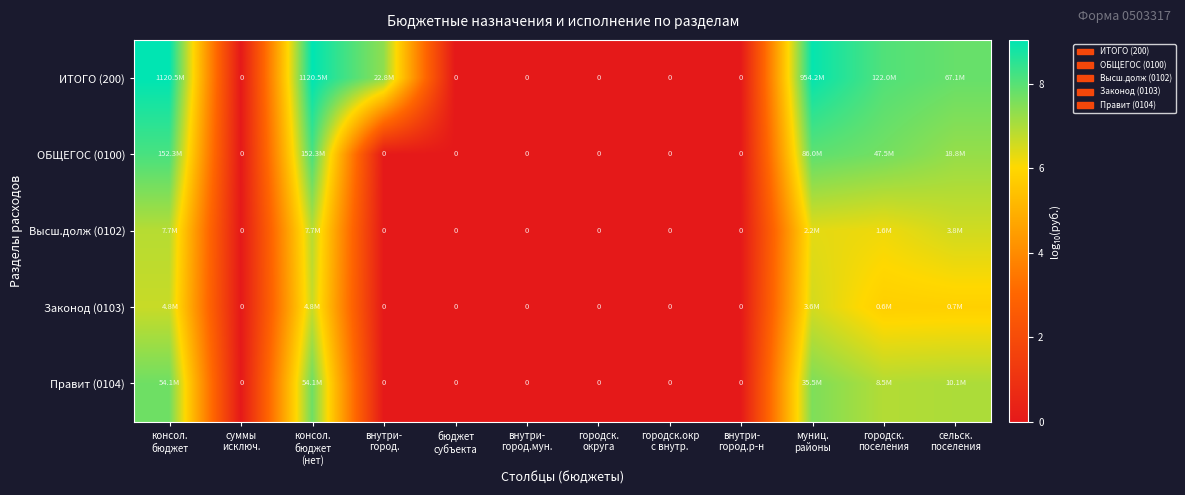

List the series in order of their peak value, highest first.

ИТОГО (200), ОБЩЕГОС (0100), Правит (0104), Высш.долж (0102), Законод (0103)